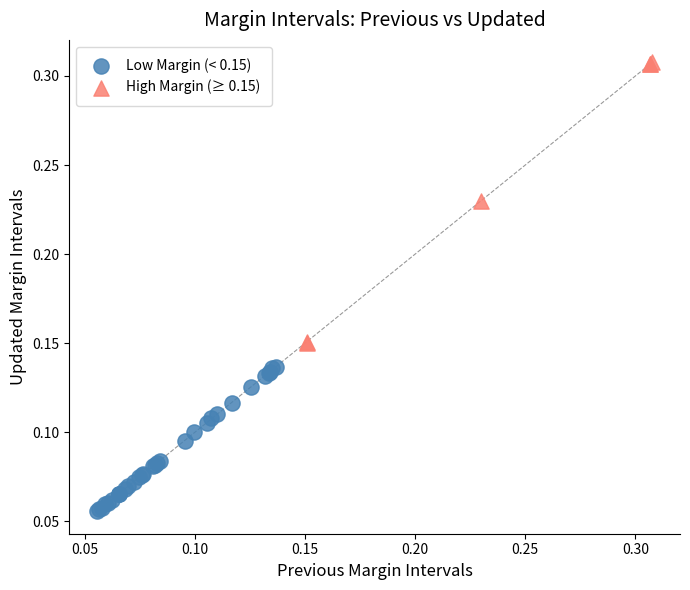

Which series contains the highest Y value?

High Margin (≥ 0.15)